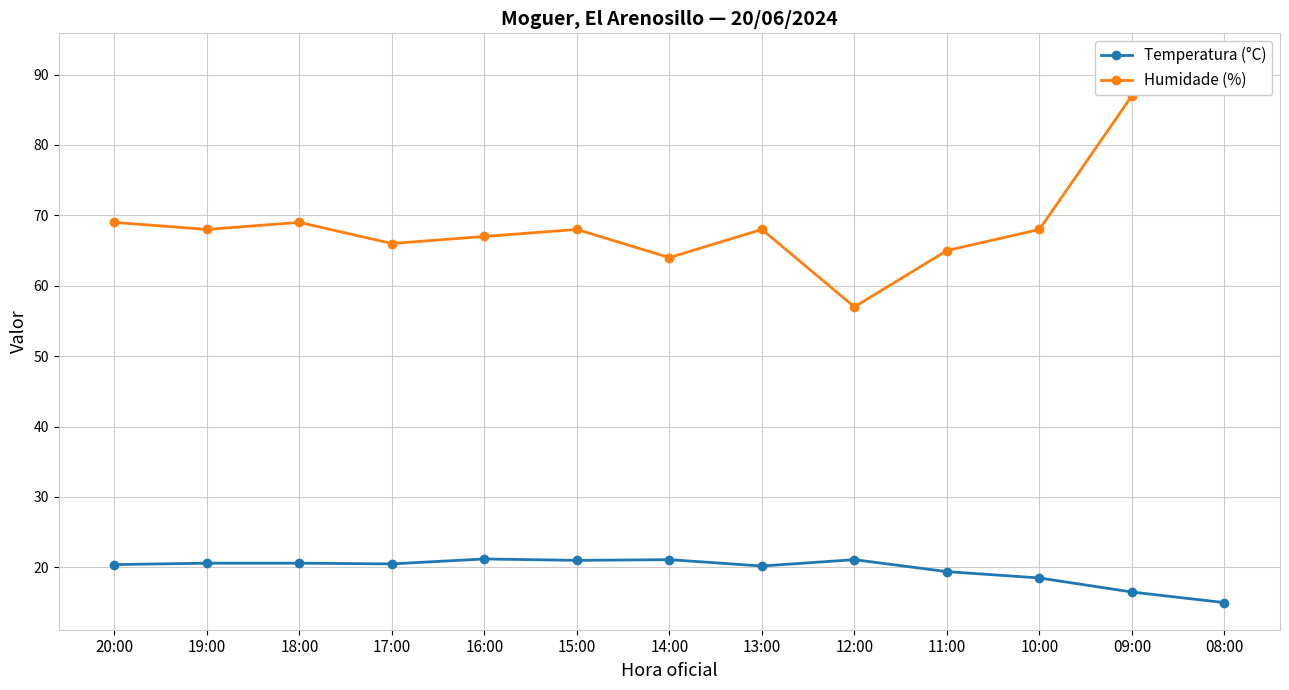

What is the total value across all series at 20:00?

89.4